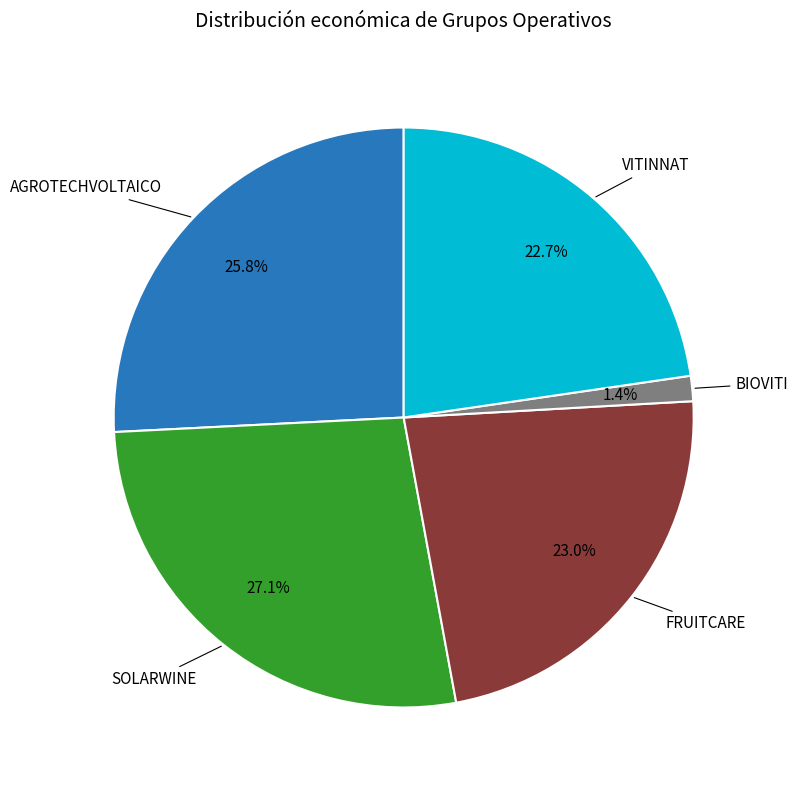

Is there any slice that represents more than half of the pie?

No